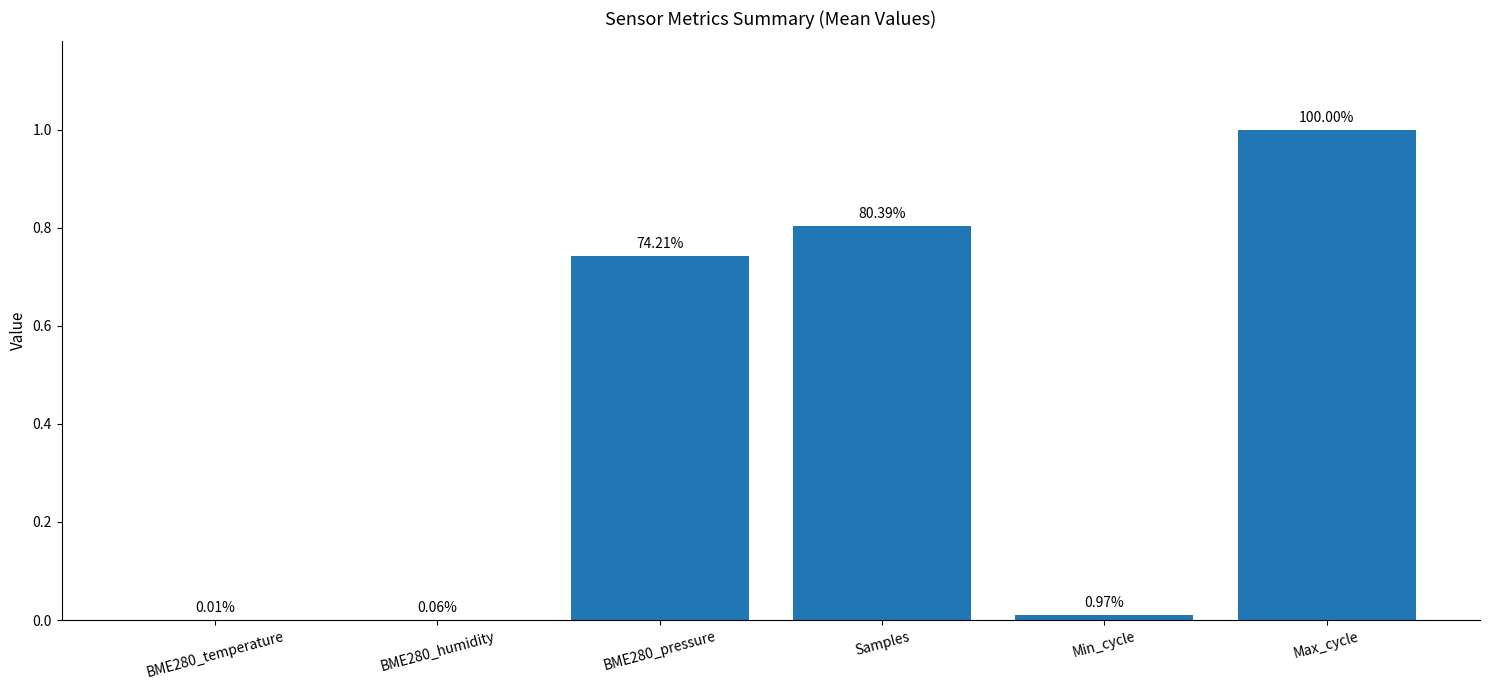

At which category does the chart reach its peak across all series?

Max_cycle